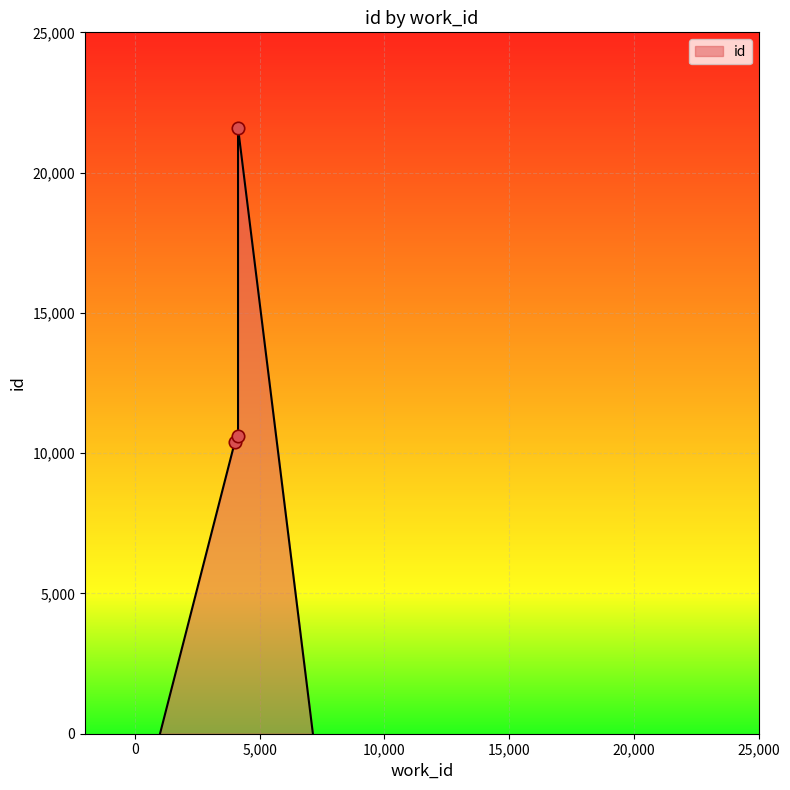

What is the change in value from 4010 to 4136?

+217